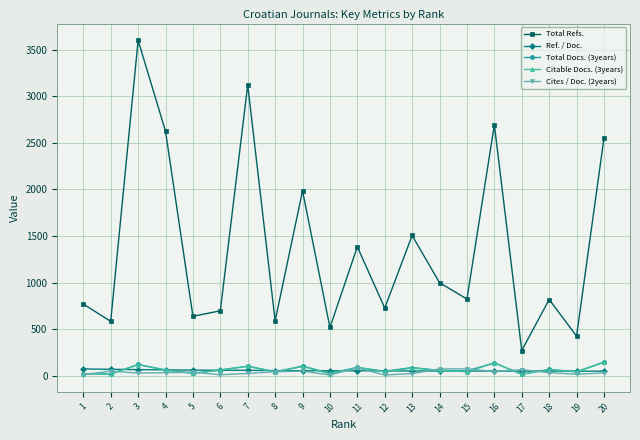

True or false: Cites / Doc. (2years) and Total Refs. intersect in this chart.

False